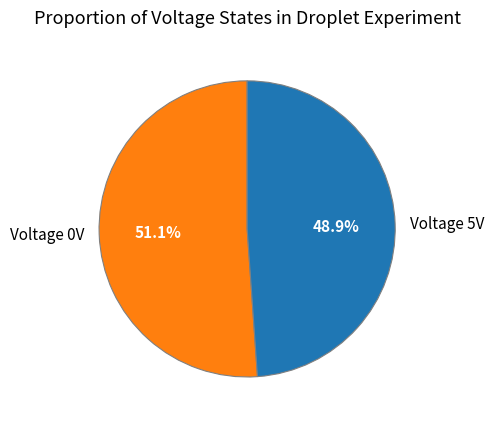

Which category accounts for the majority?

Voltage 0V